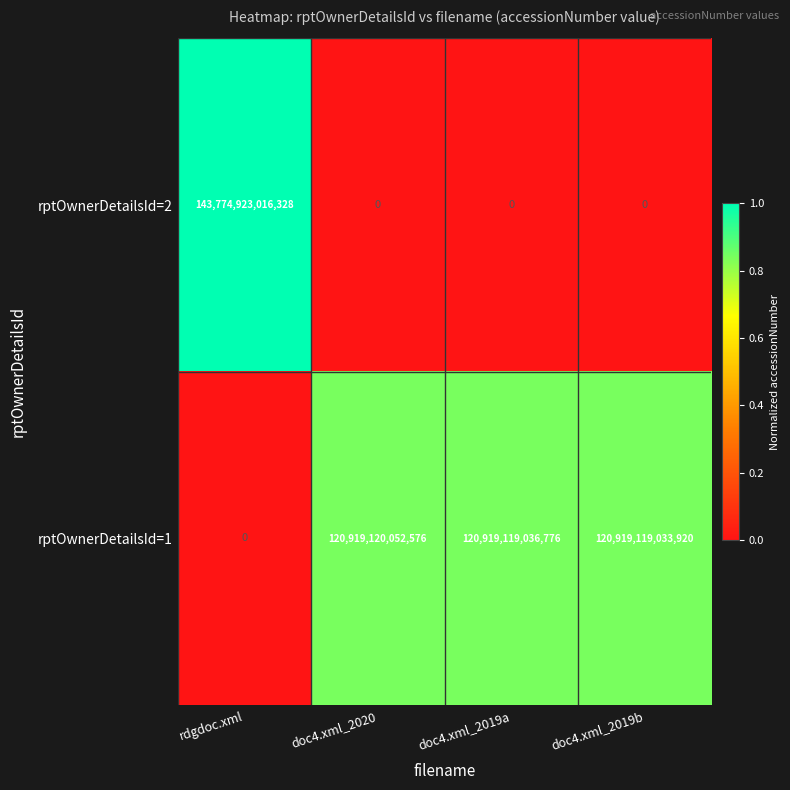

Count the number of data series in this chart.

2